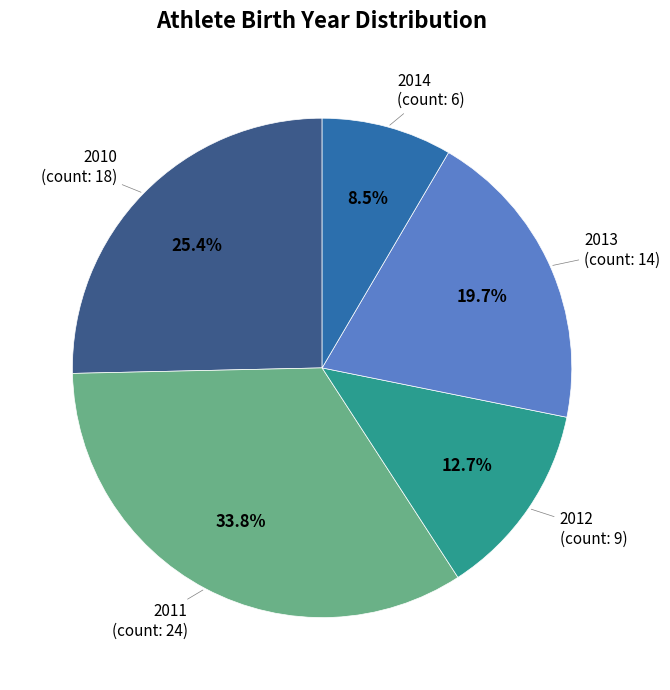

Is there a majority slice in this chart?

No